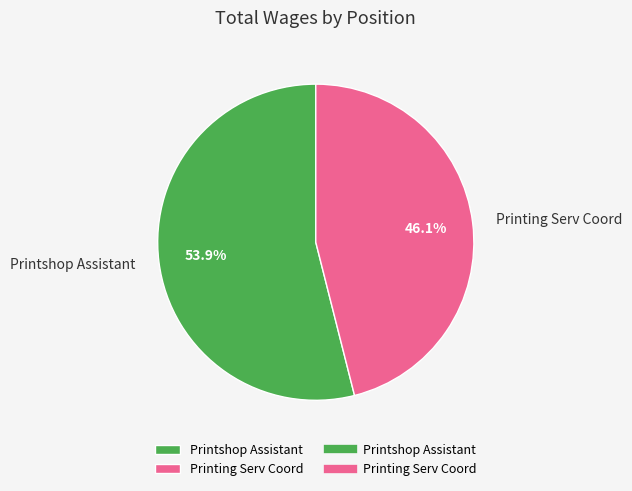

What is the largest slice in the pie chart?

Printshop Assistant